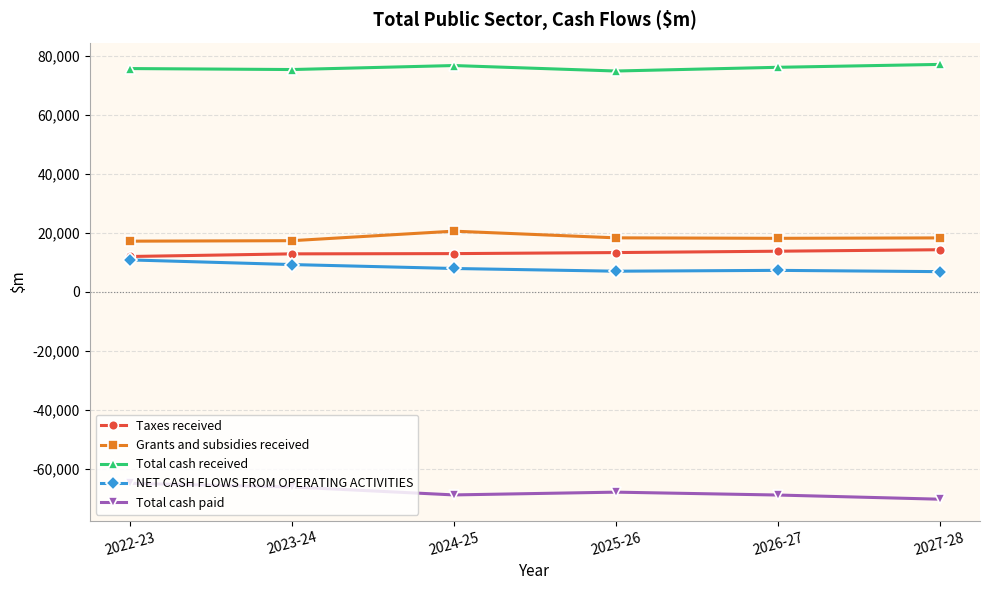

True or false: Total cash received and Grants and subsidies received cross at least once.

False